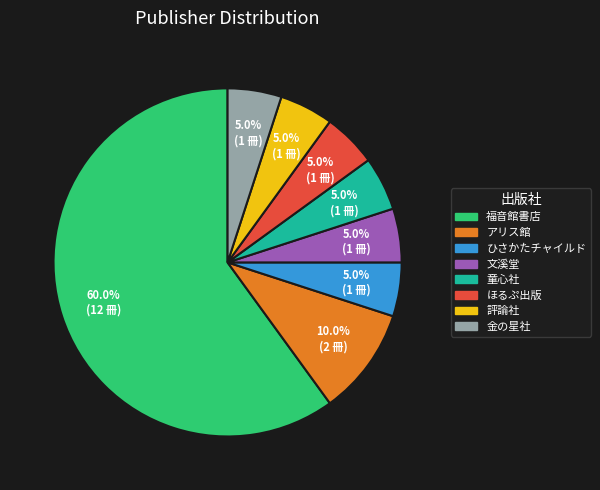

To the nearest percent, what percentage of the pie is アリス館?

10%